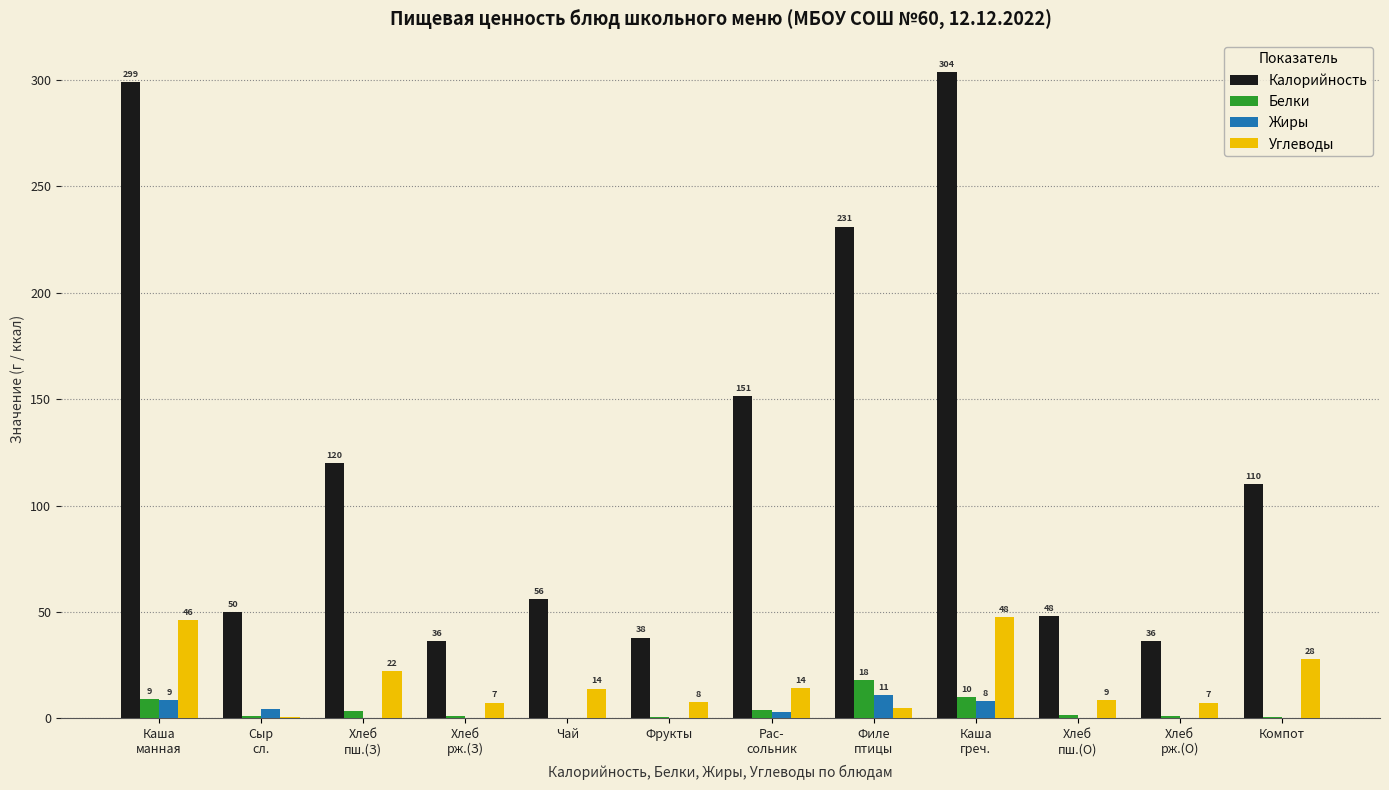

Is it true that Калорийность equals 55.7 at Фрукты?

False